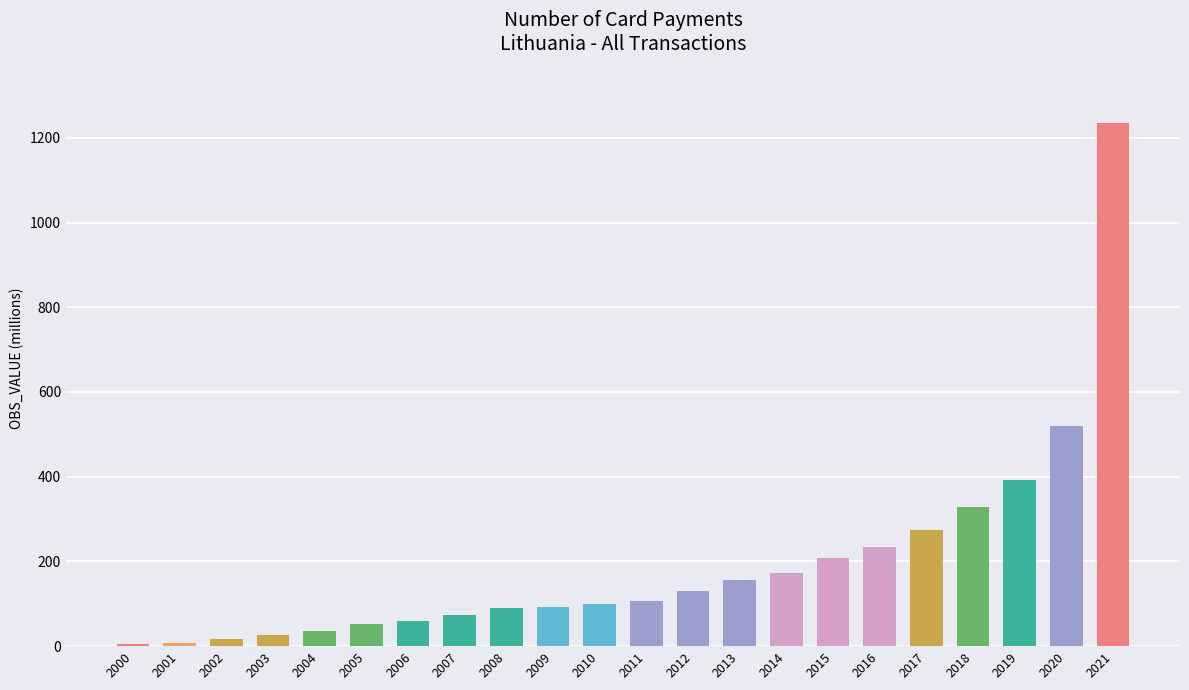

How many bars are there in total?

22